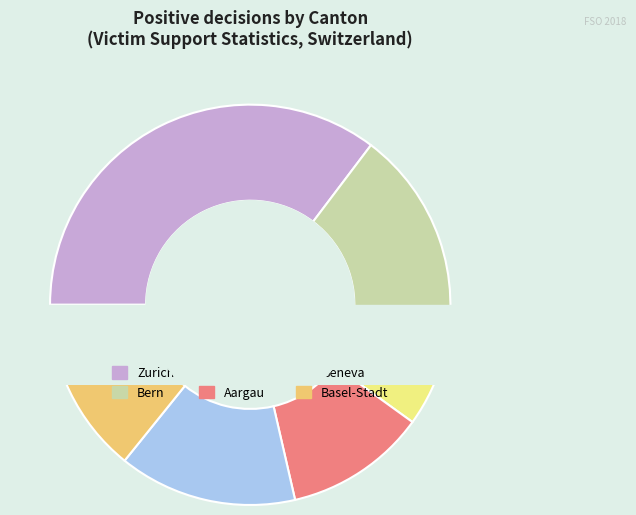

The Geneva slice represents 2% of the pie. True or false?

False